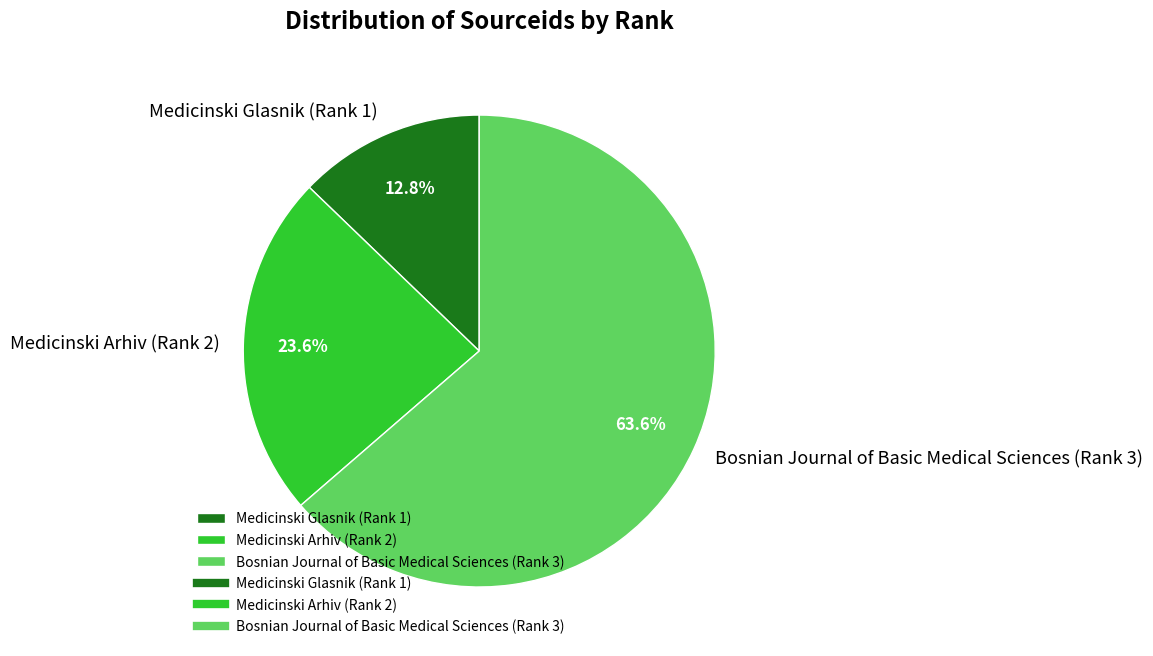

Which category has the biggest portion of the pie?

Bosnian Journal of Basic Medical Sciences (Rank 3)